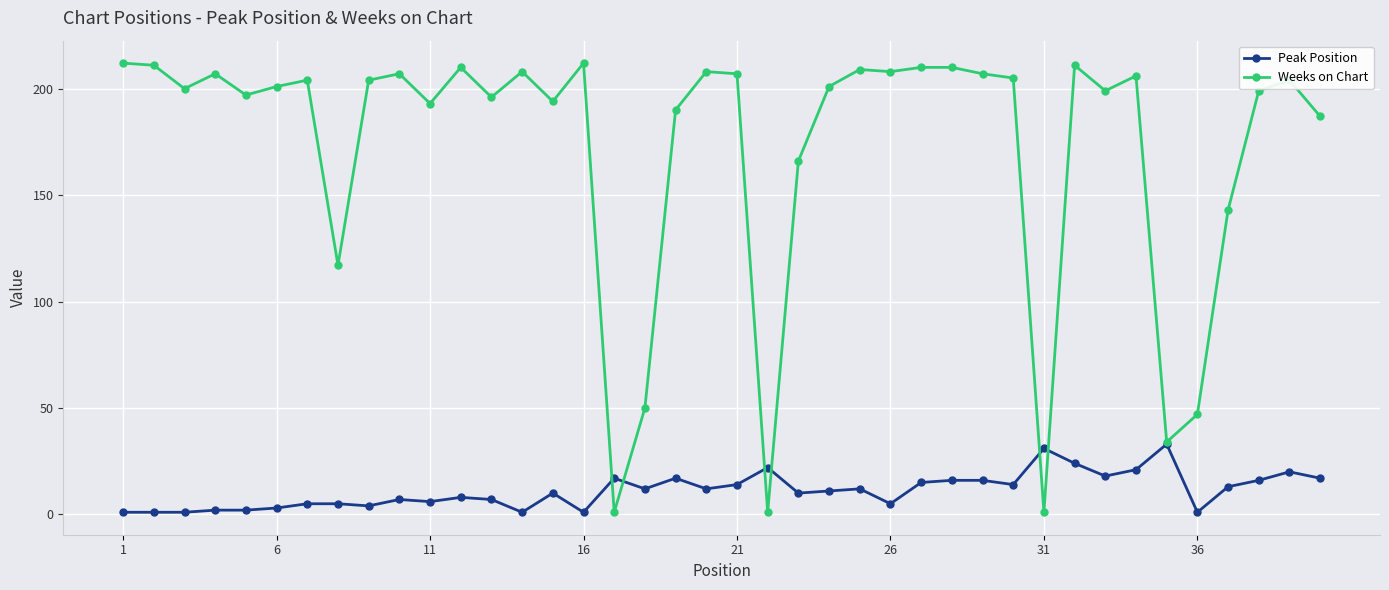

What is the value of the Weeks on Chart point at the 37th from the left?

143